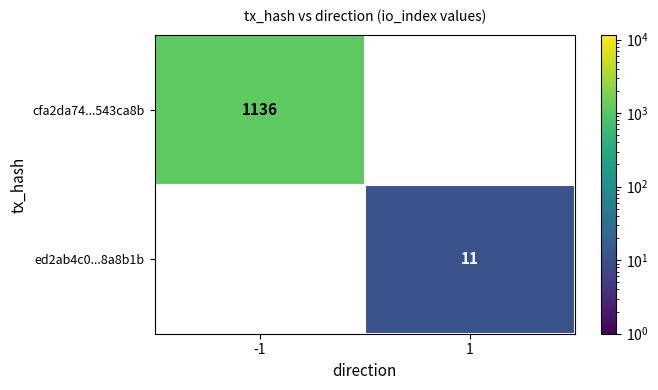

Rank the series by their maximum value, from highest to lowest.

cfa2da74...543ca8b, ed2ab4c0...8a8b1b